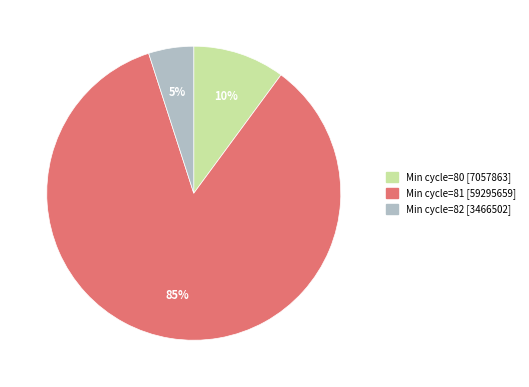

How many segments does this pie chart have?

3